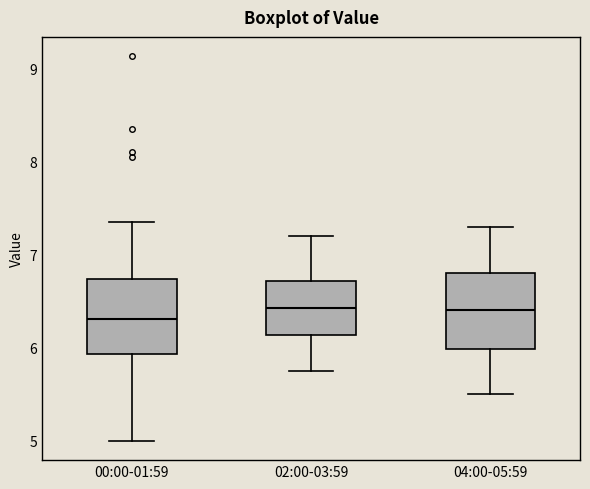

Where does the median line of the box for 02:00-03:59 sit on the y-axis? The values are not printed on the chart, so give them approximately, as read against the axis.

6.4